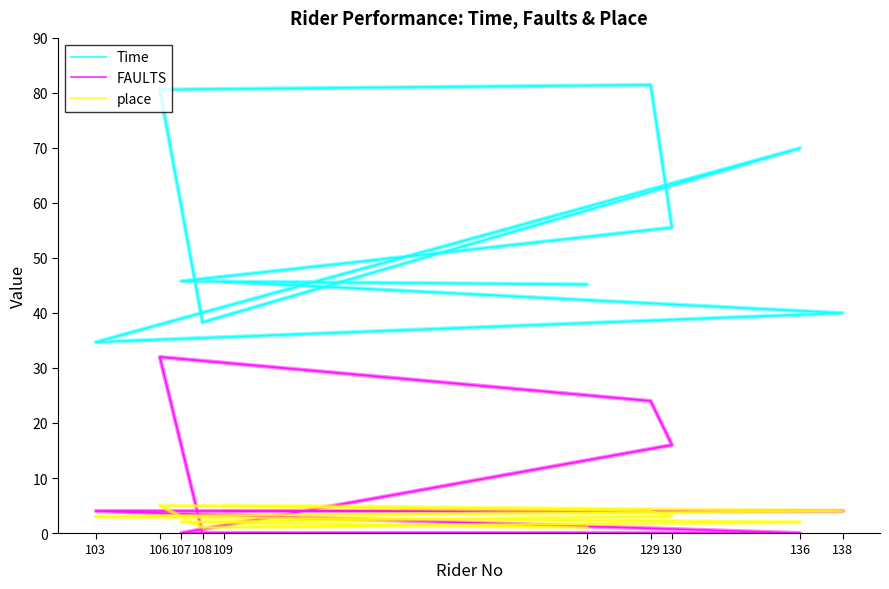

Is it true that place equals 4.1 at 103?

False